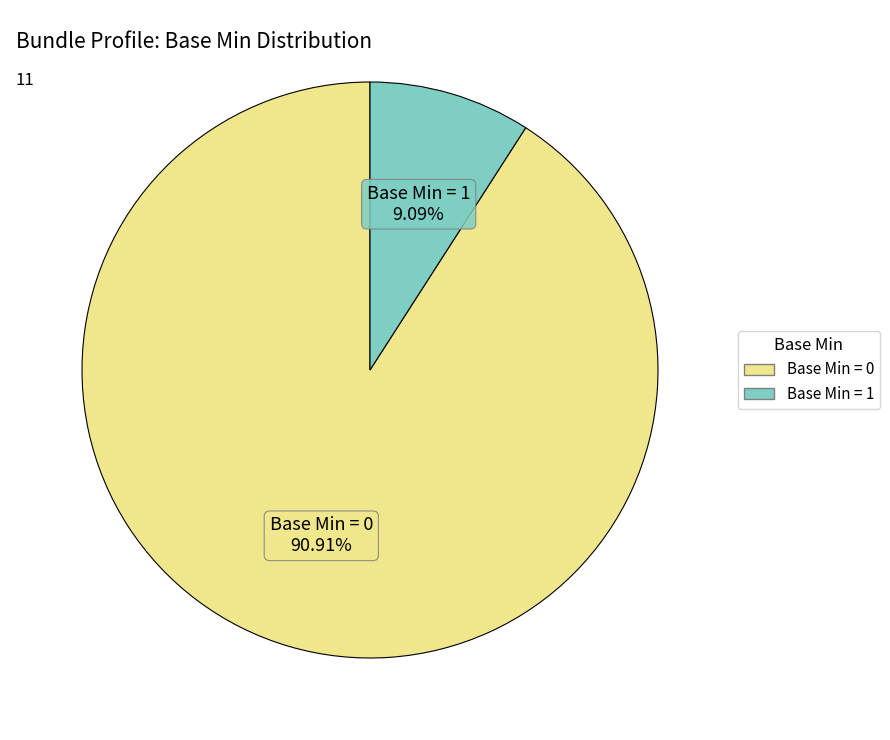

Is there a majority slice in this chart?

Yes